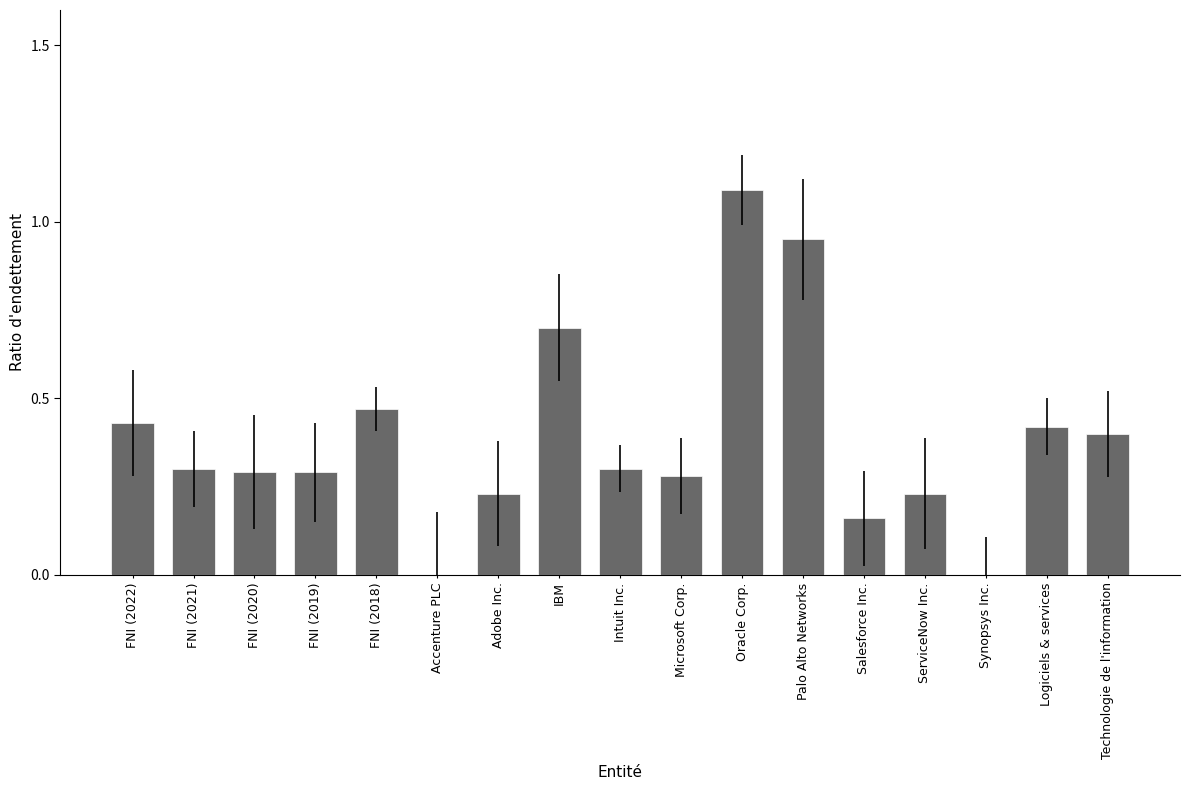

What is the change in value from FNI (2019) to Oracle Corp.?

+0.8